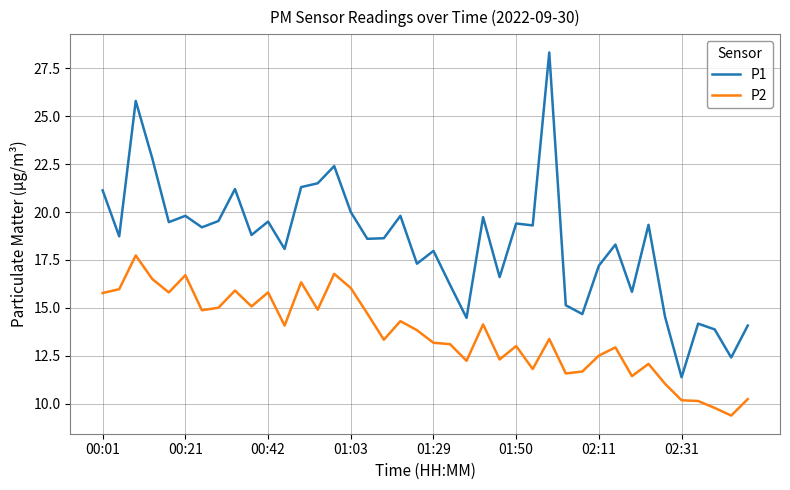

Which series has the largest range (max minus min)?

P1